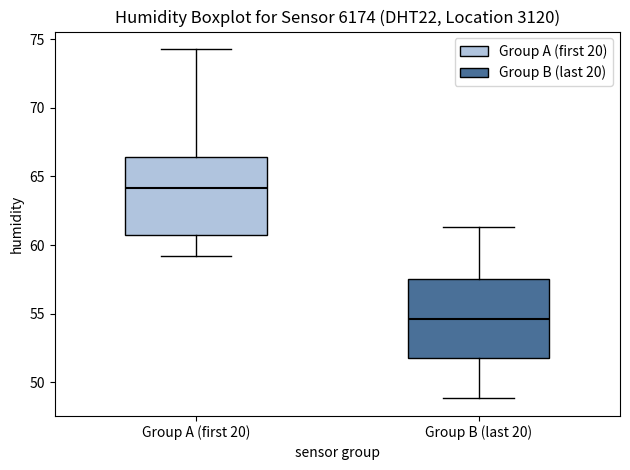

Where does the lower whisker of the box for Group B (last 20) end on the y-axis? The values are not printed on the chart, so give them approximately, as read against the axis.

49.0